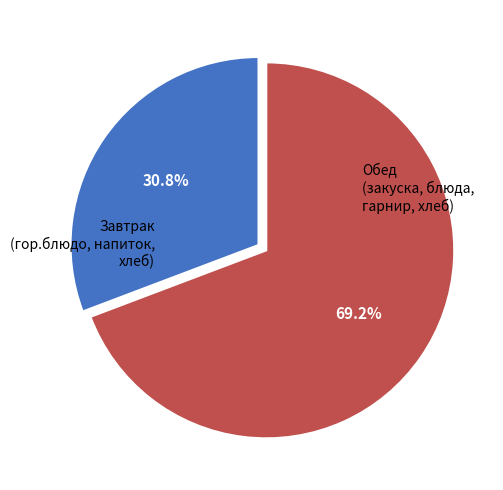

How many segments does this pie chart have?

2